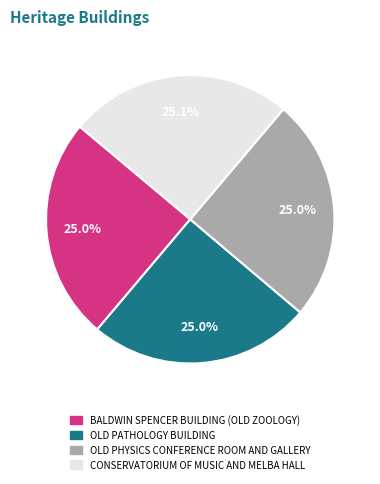

Combined, do OLD PATHOLOGY BUILDING and OLD PHYSICS CONFERENCE ROOM AND GALLERY account for over 50%?

No